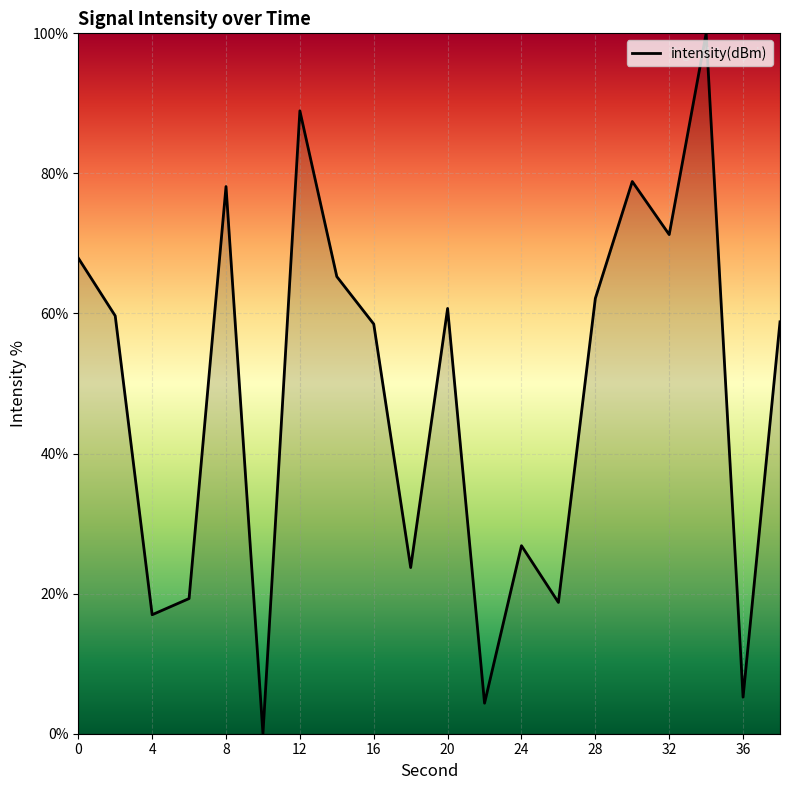

What is the maximum value shown in the chart?

100.0